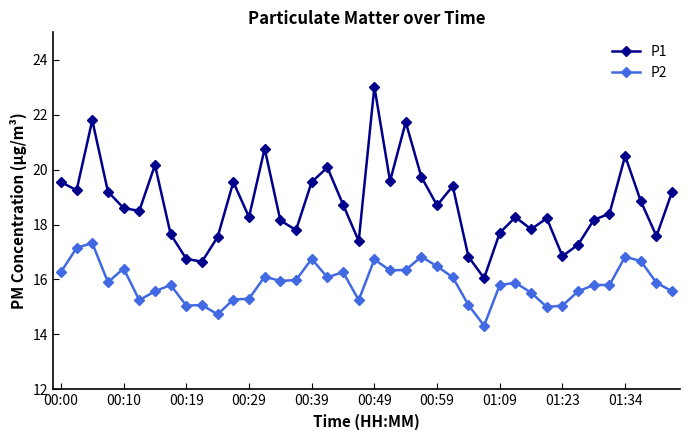

List the series in order of their overall mean, highest first.

P1, P2